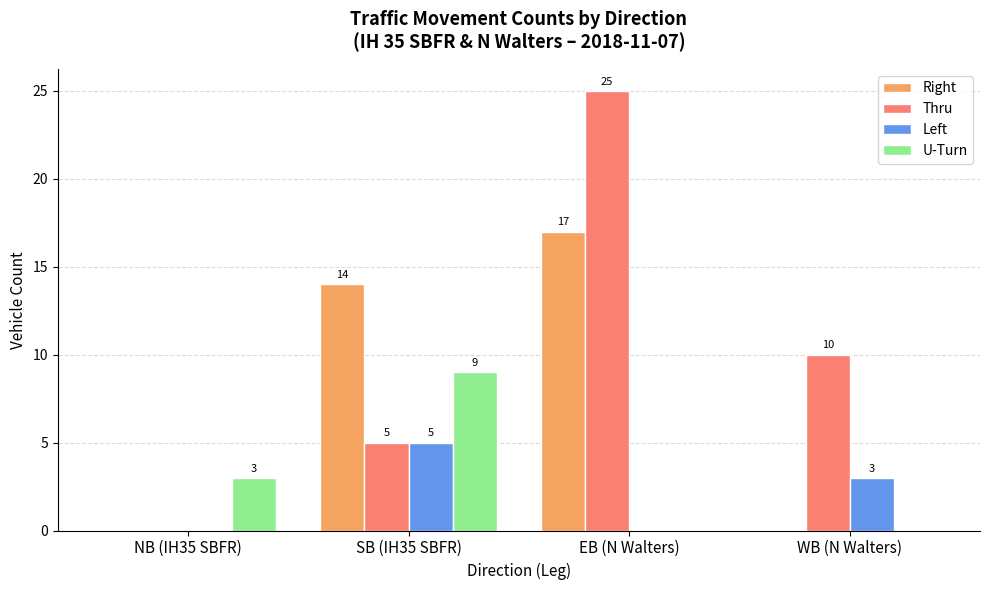

Is the value of Thru at NB (IH35 SBFR) greater than the value of Right at EB (N Walters)?

No